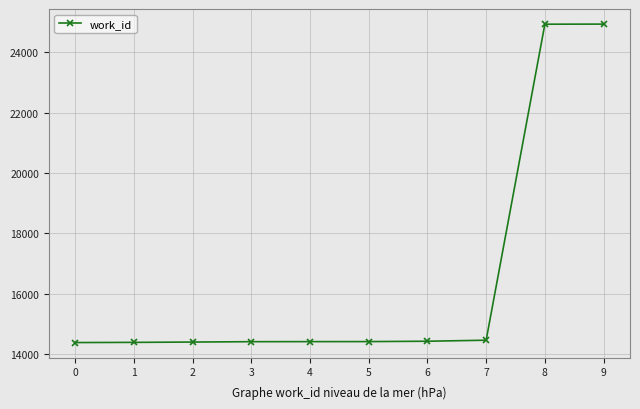

Count the number of data series in this chart.

1